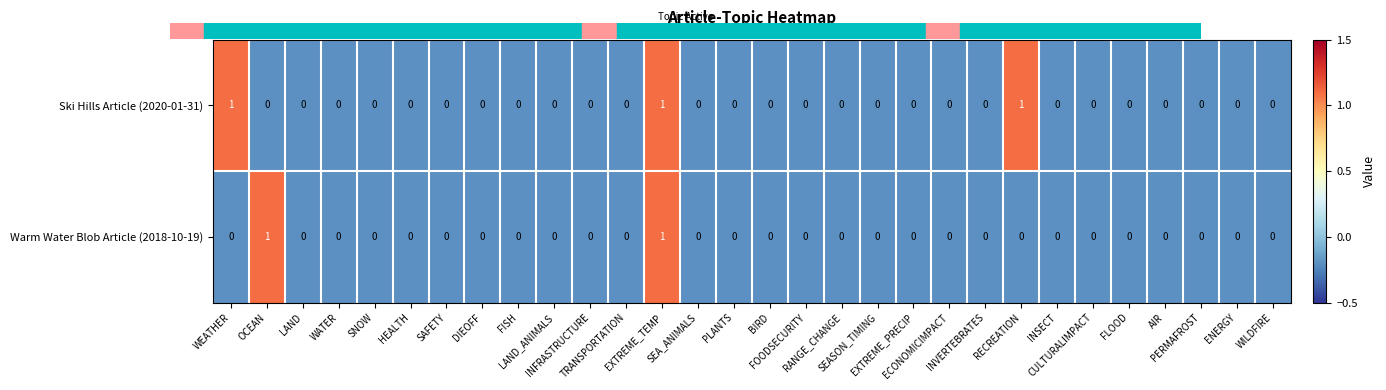

Rank the series by their average value, from lowest to highest.

Warm Water Blob Article (2018-10-19), Ski Hills Article (2020-01-31)